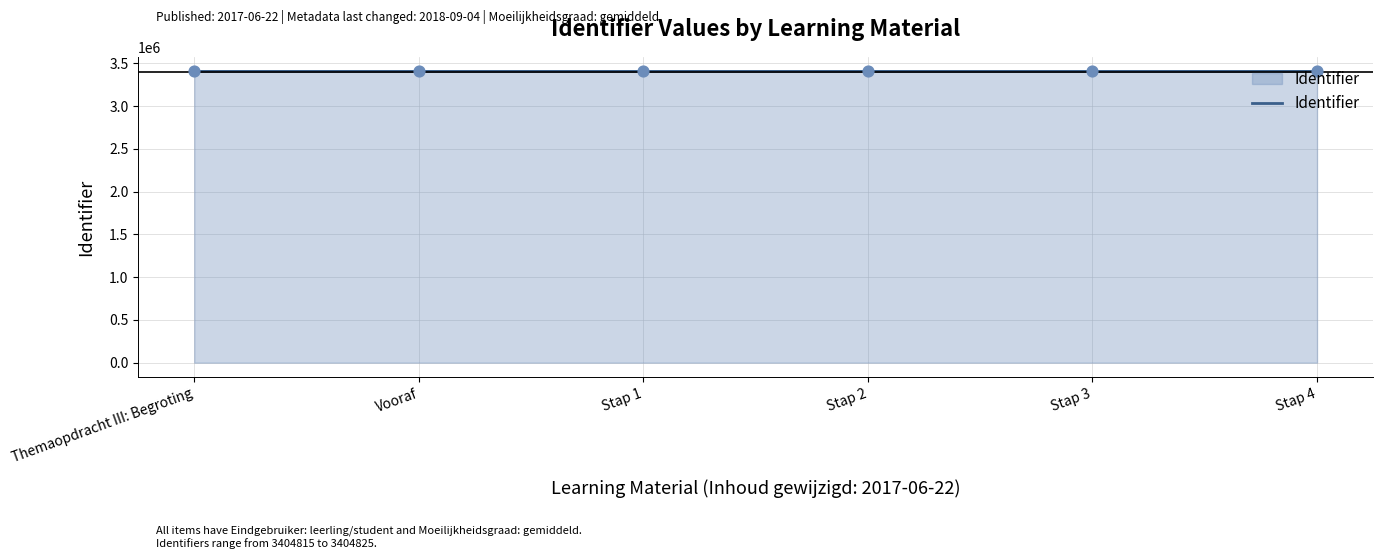

Approximately how many times larger is the value at Stap 2 compared to Stap 4?

1.0